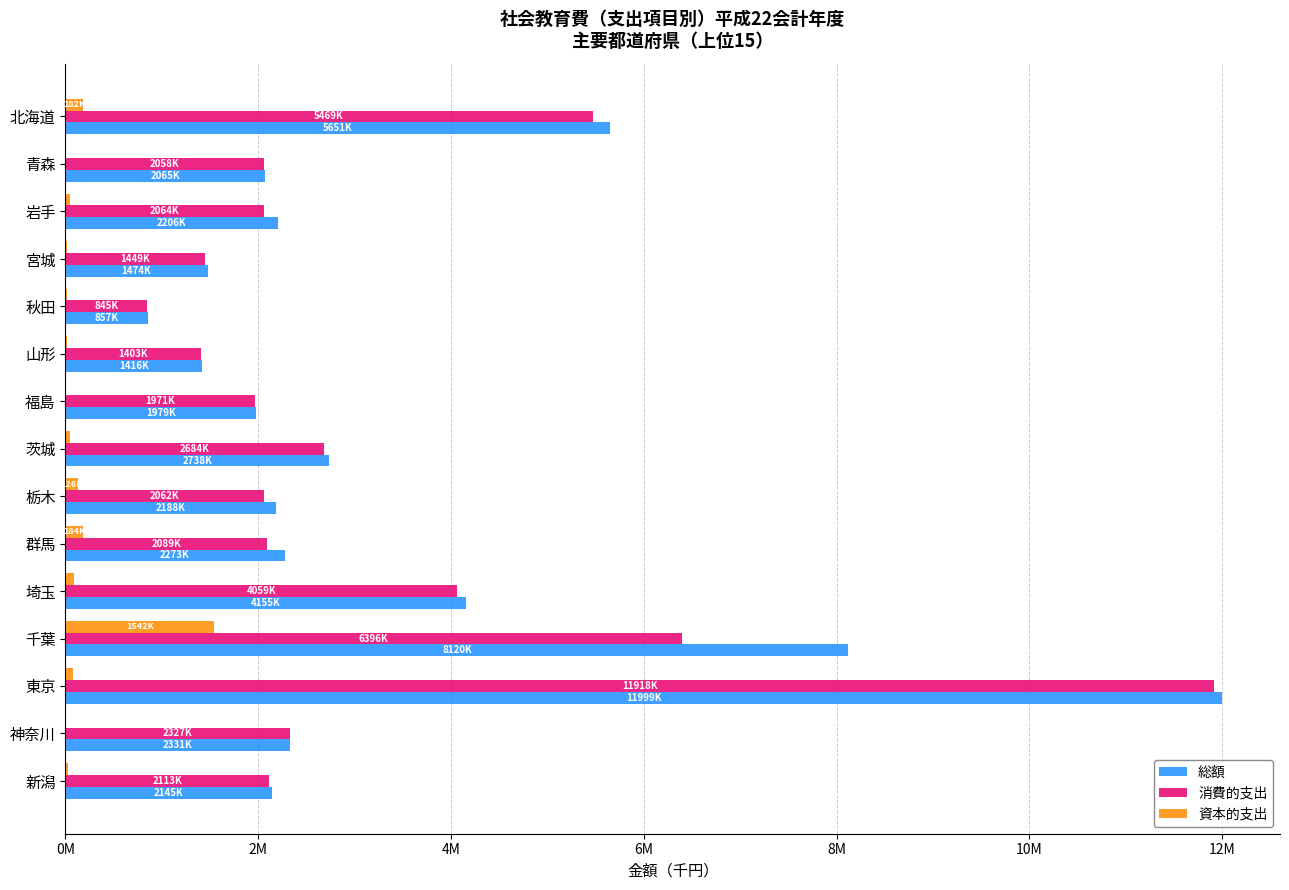

Which series has the widest spread of values?

総額